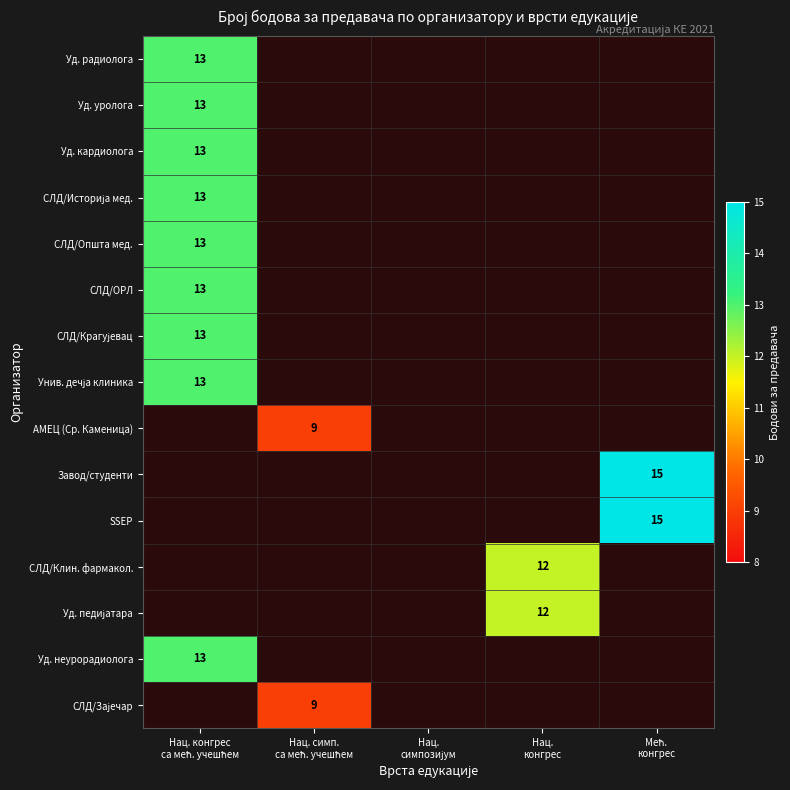

Which category has the highest value in the СЛД/Зајечар series?

Нац. конгрес са мећ. учешћем